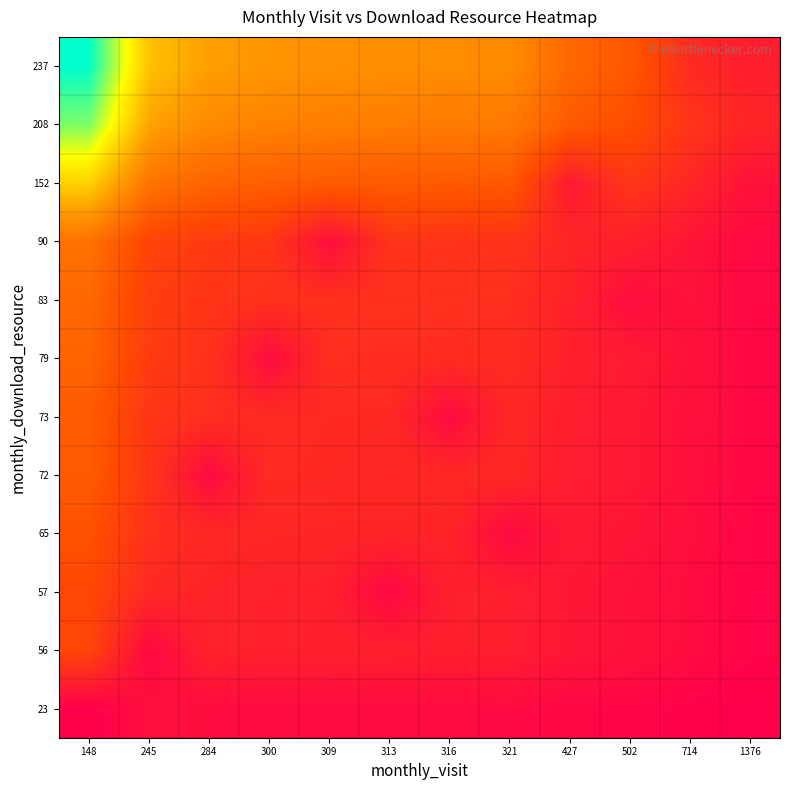

At how many categories does at least one series exceed 0?

12